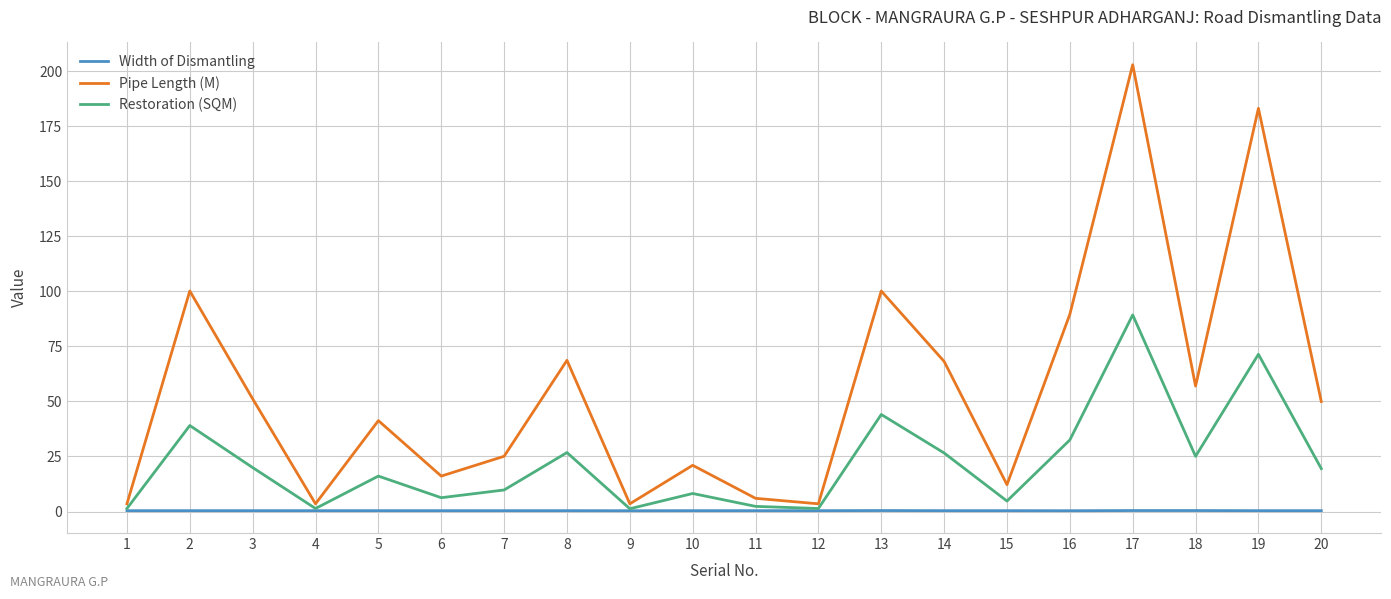

What is the sum of all Width of Dismantling values?

7.9